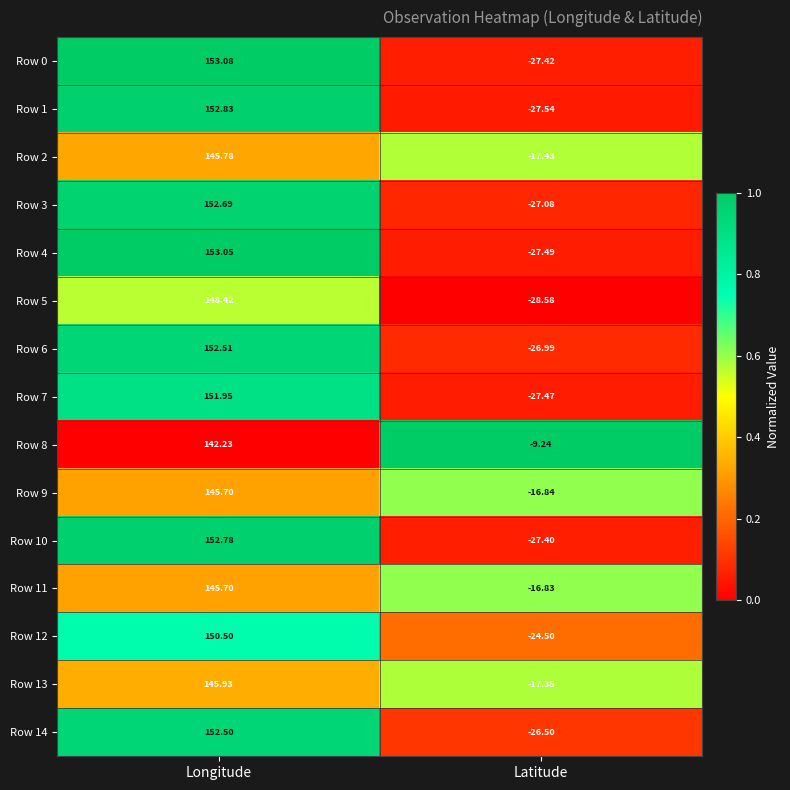

Which category has the highest value across all series?

Longitude